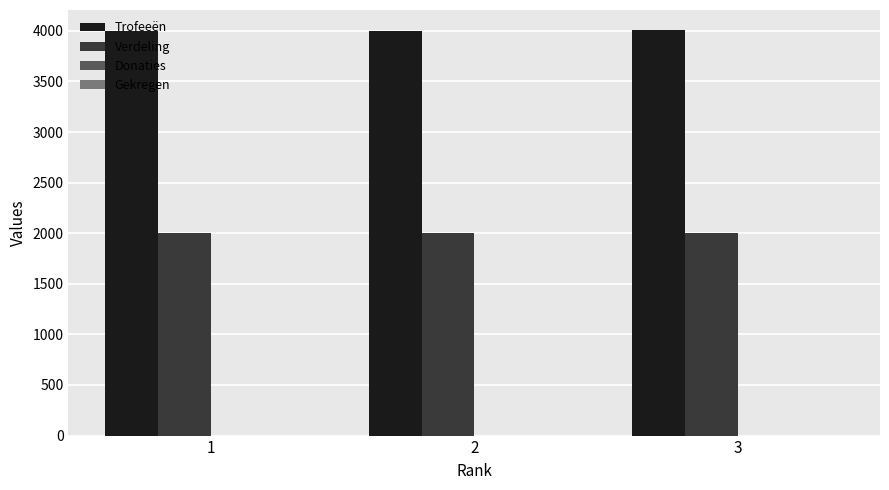

What is the value of the Verdeling bar at the 1st from the left?

2001